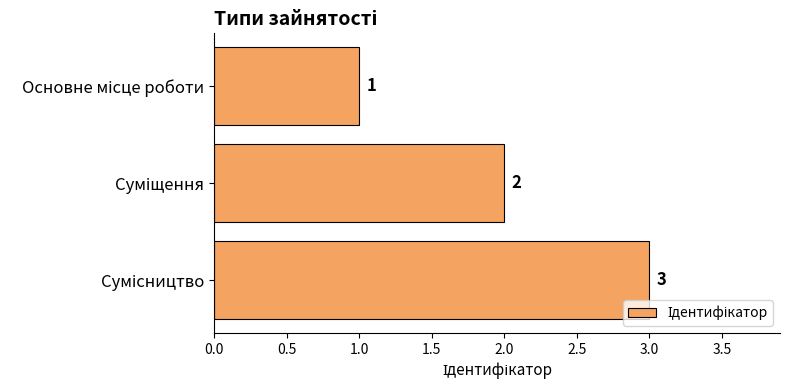

What is the greatest value displayed?

3